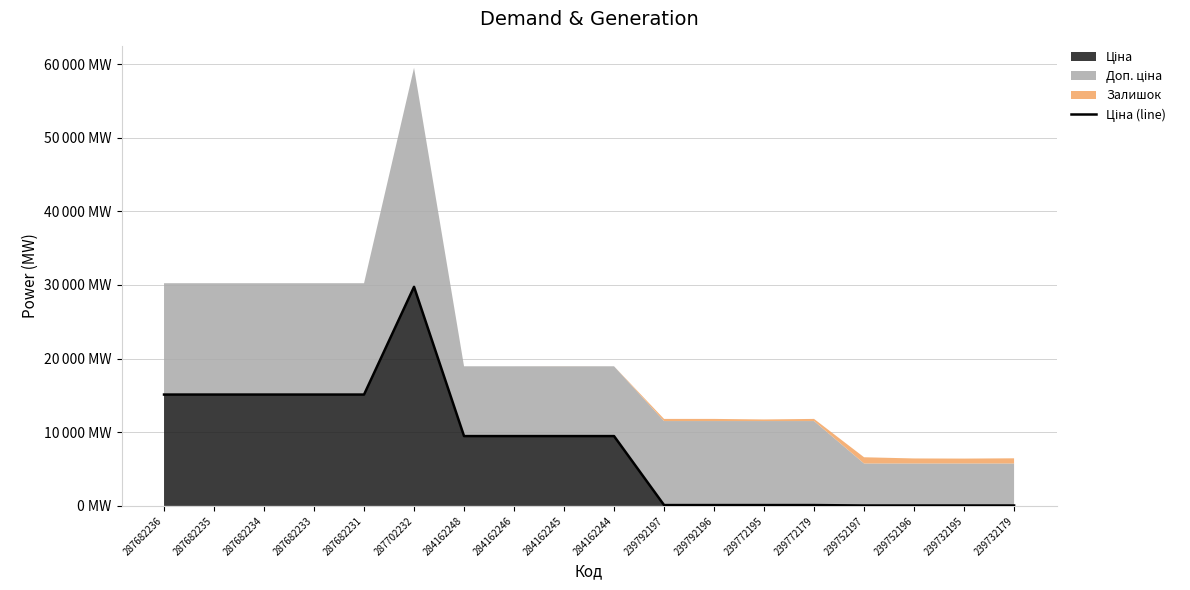

What is the ratio of the value at 284162248 to the value at 287682235?

0.6